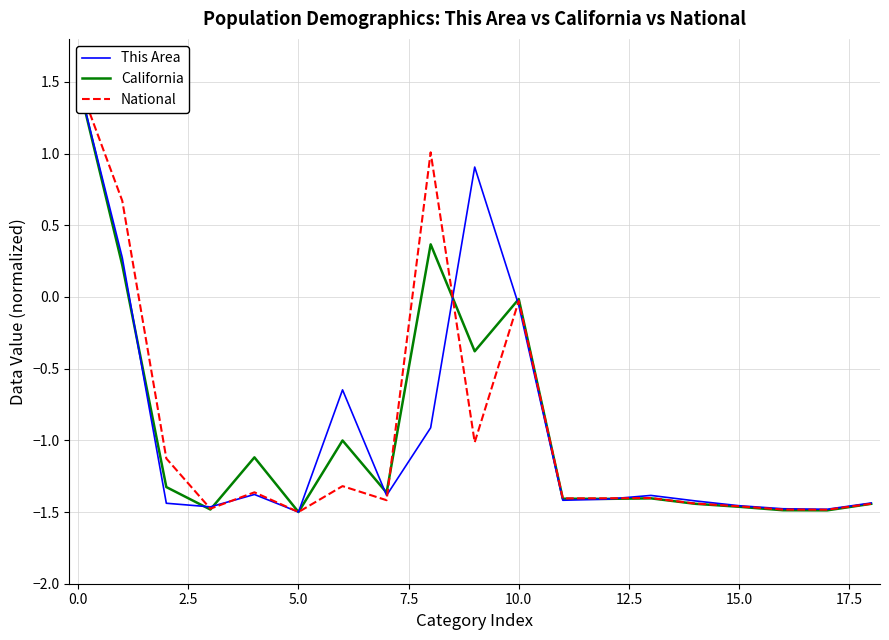

Which has a higher value, 15.0 or 5.0?

15.0